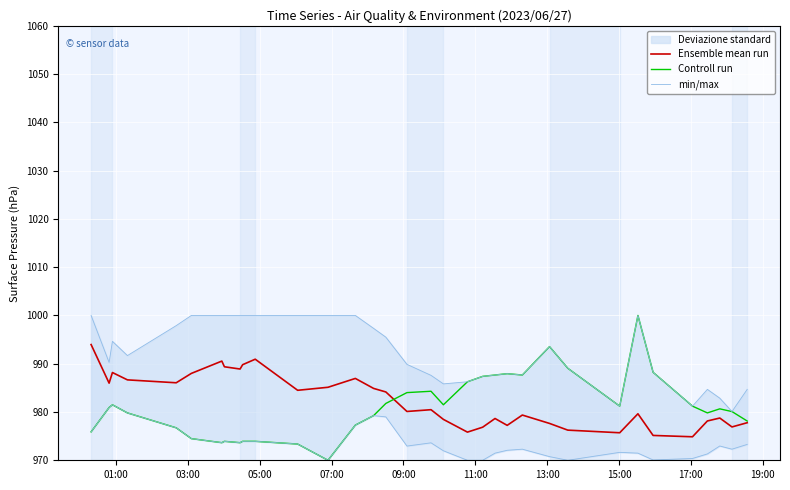

What is the difference between the maximum and minimum values in the min/max series?

19.9